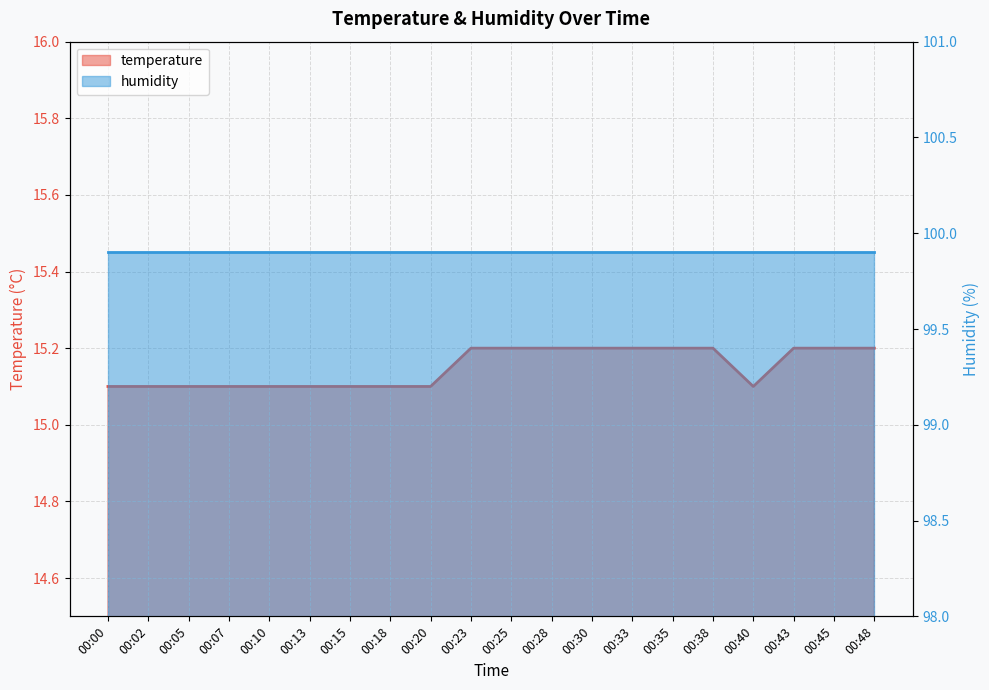

What is the value of the 8th point from the left?

15.1